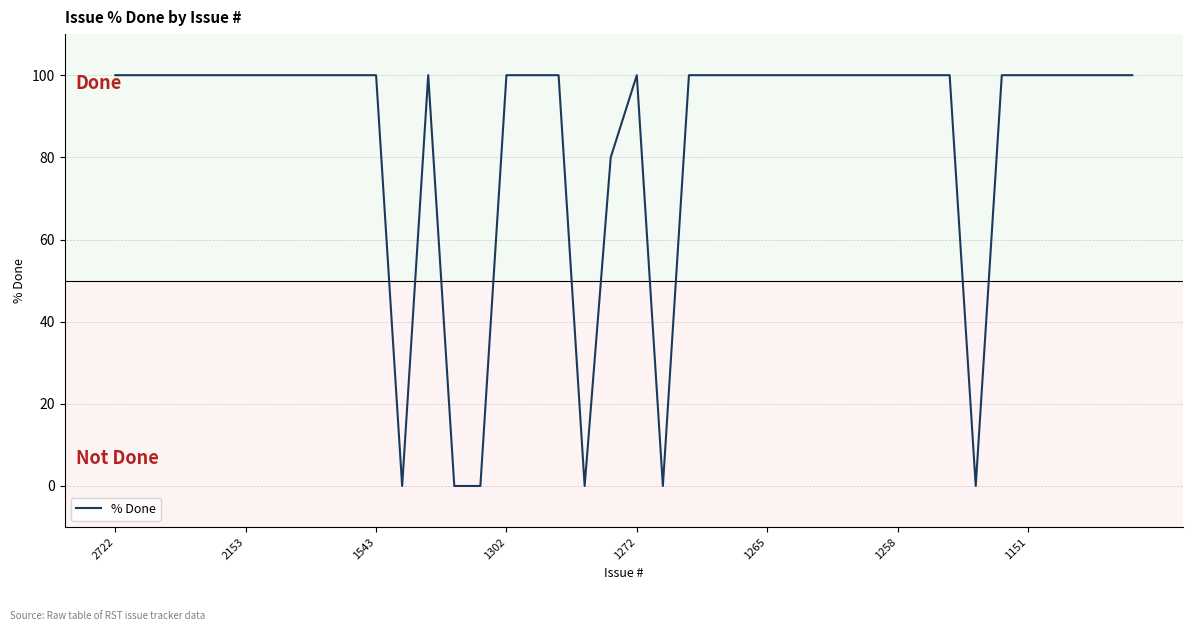

What is the greatest value displayed?

100